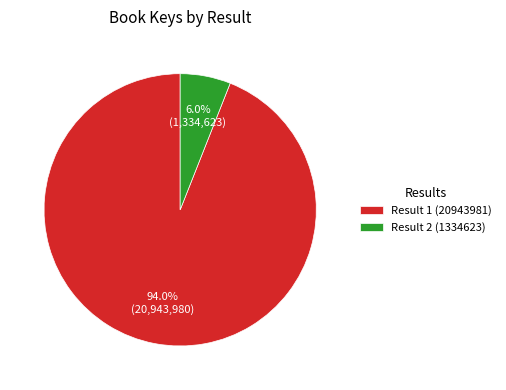

How many slices are in this pie chart?

2